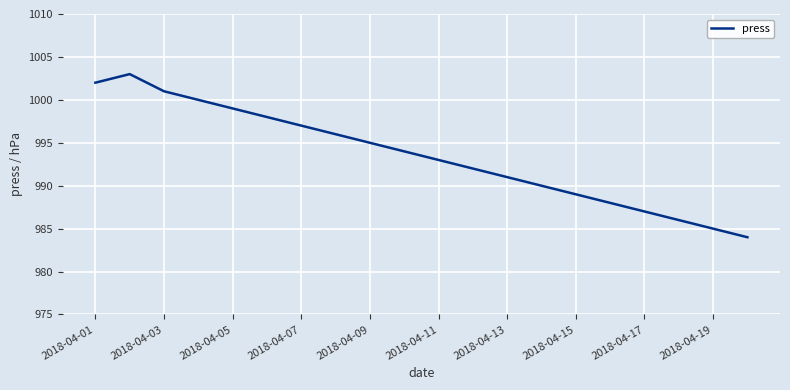

What is the smallest value displayed?

984